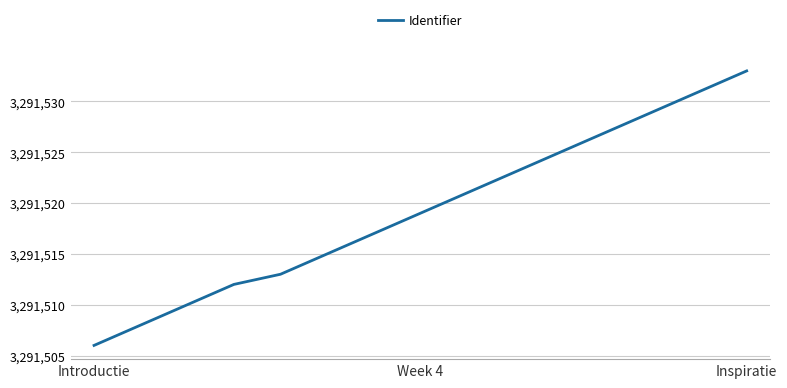

What is the smallest value displayed?

3291506